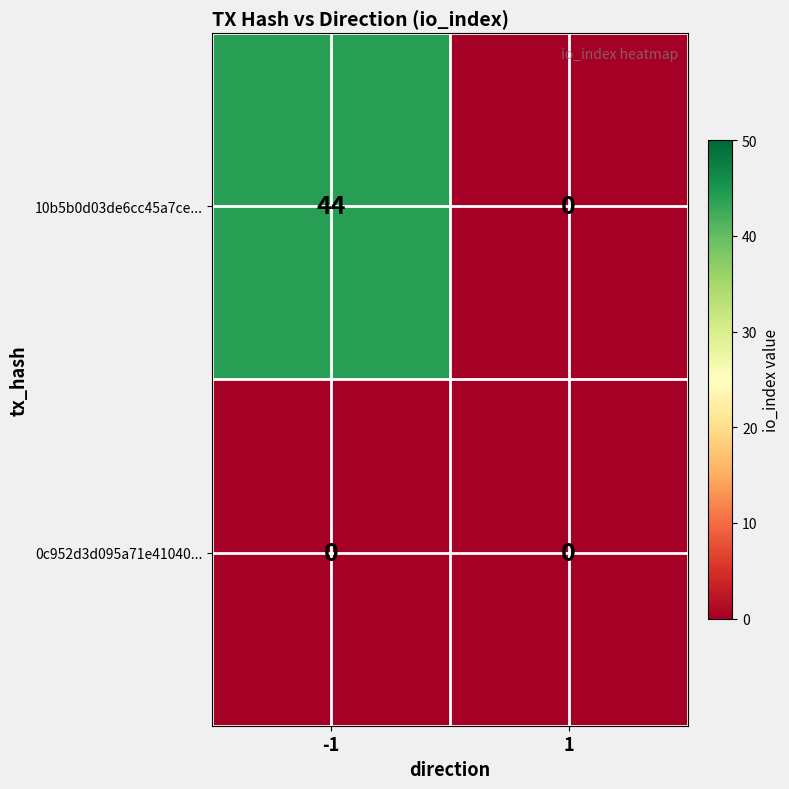

Which series has the largest total across all categories?

10b5b0d03de6cc45a7ce...